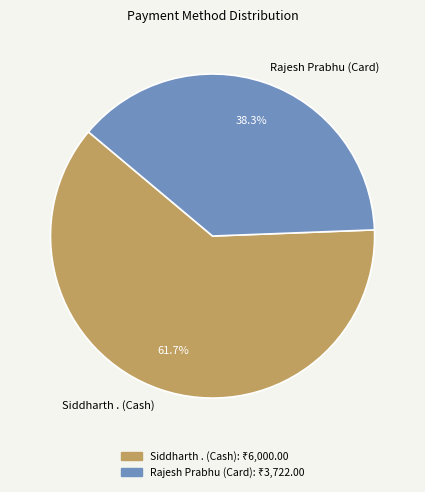

Is Siddharth . (Cash) the majority of the pie?

Yes